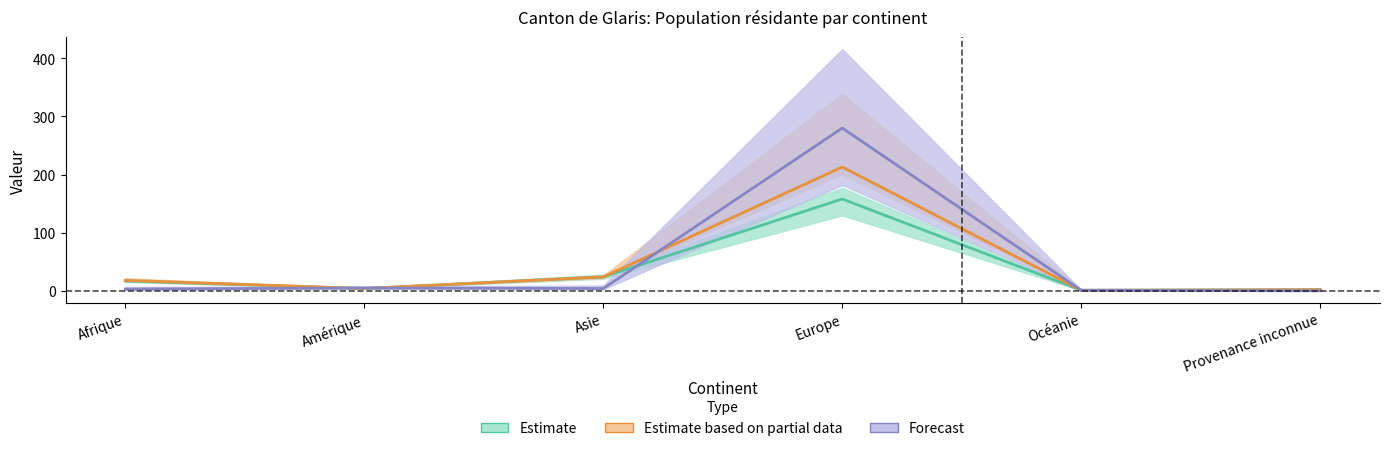

At how many categories does at least one series exceed 186?

1